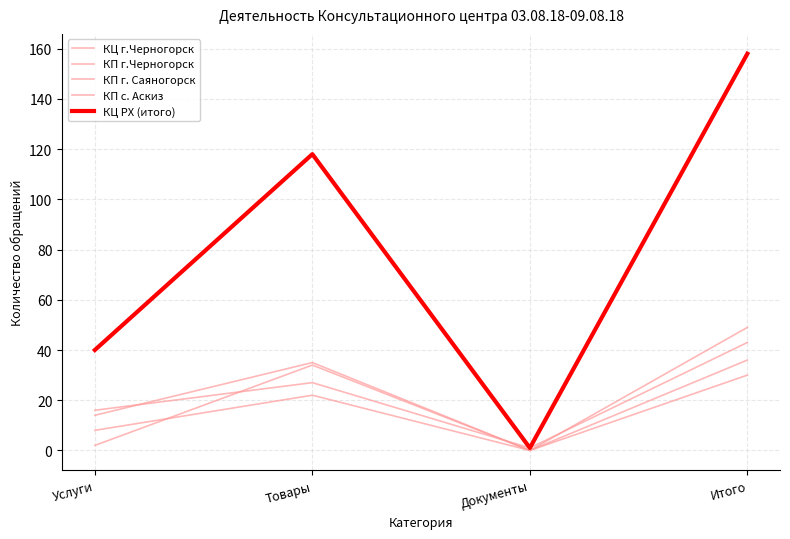

True or false: КЦ г.Черногорск and КП г.Черногорск intersect in this chart.

False